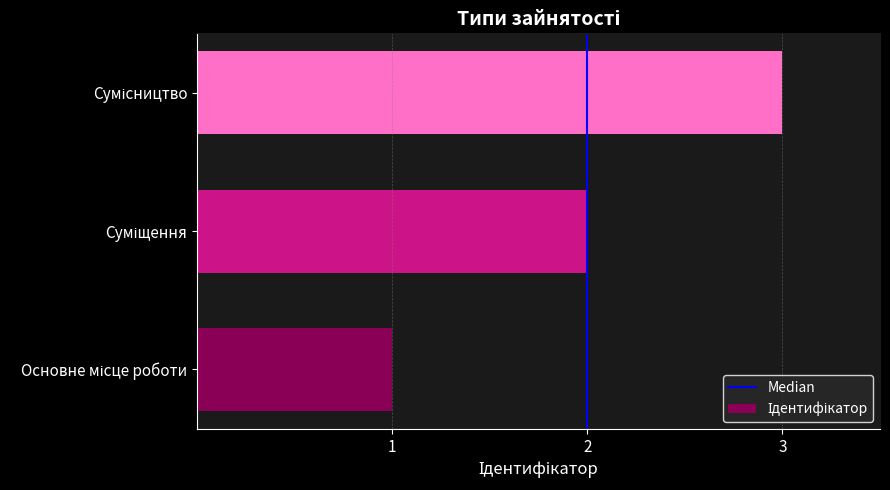

What is the greatest value displayed?

3